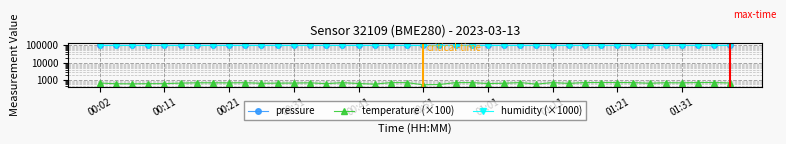

Is the value of pressure at 27 greater than the value of temperature (×100) at 10?

Yes